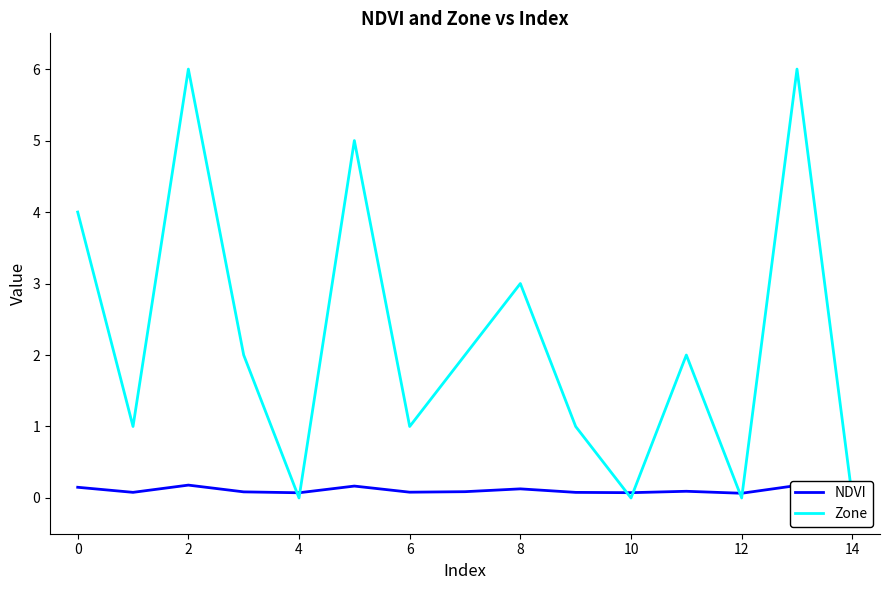

What are all the series names shown in the legend?

NDVI, Zone